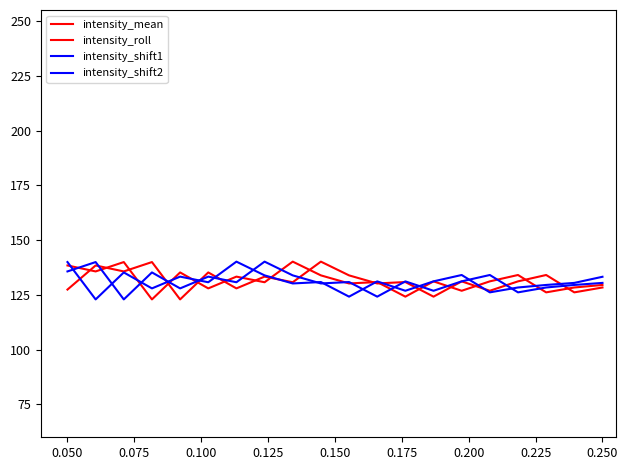

Is this an area chart (filled region under the line)?

No